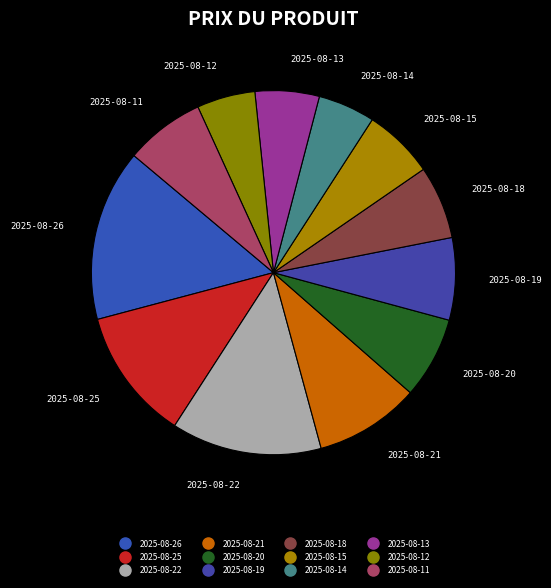

Which slice is the smallest?

2025-08-14